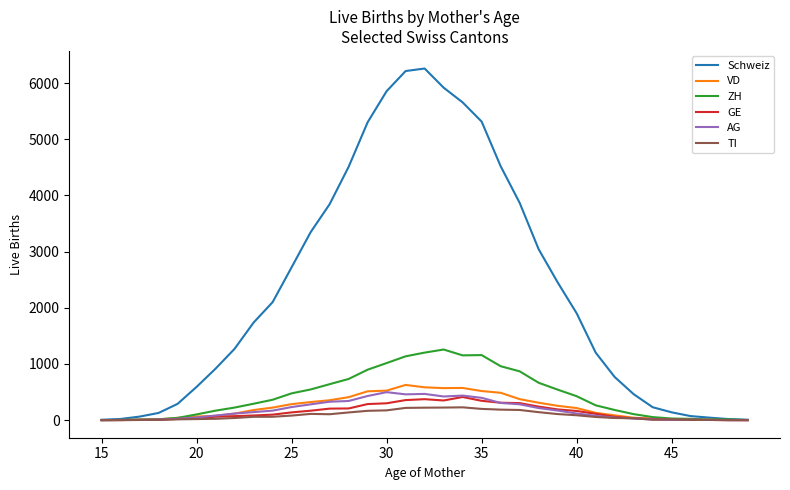

Which series has the largest total across all categories?

Schweiz